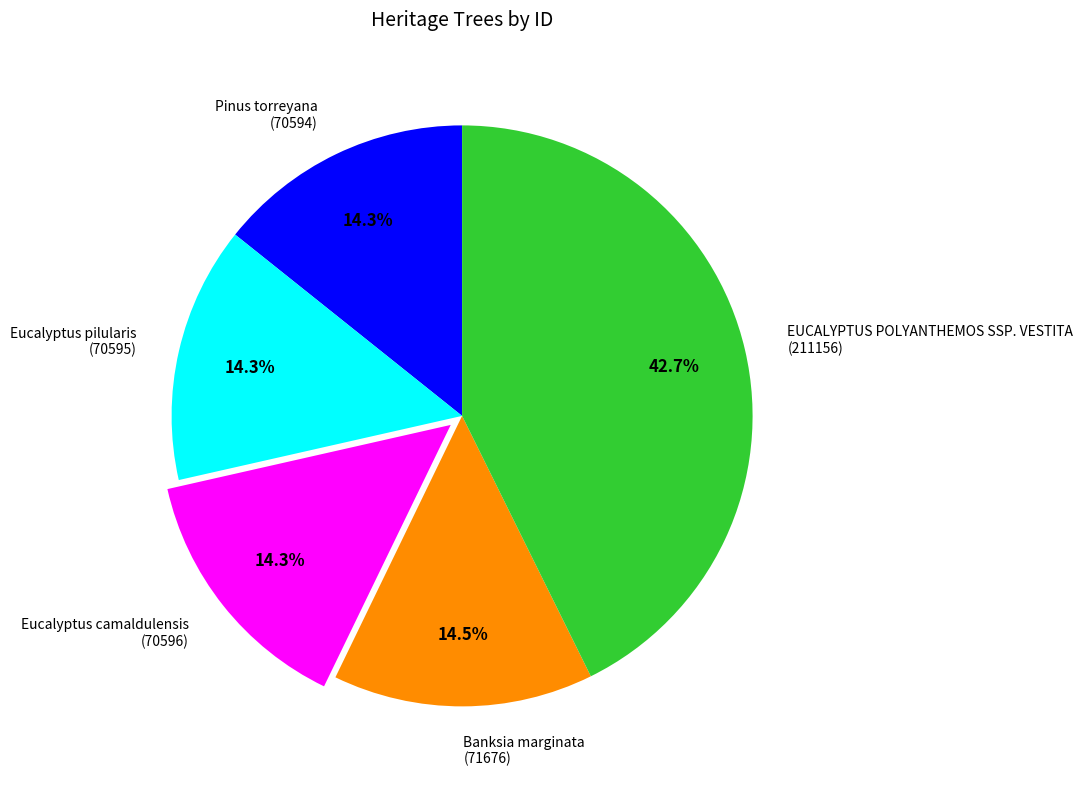

How much of the chart is everything except EUCALYPTUS POLYANTHEMOS SSP. VESTITA?

57.3%